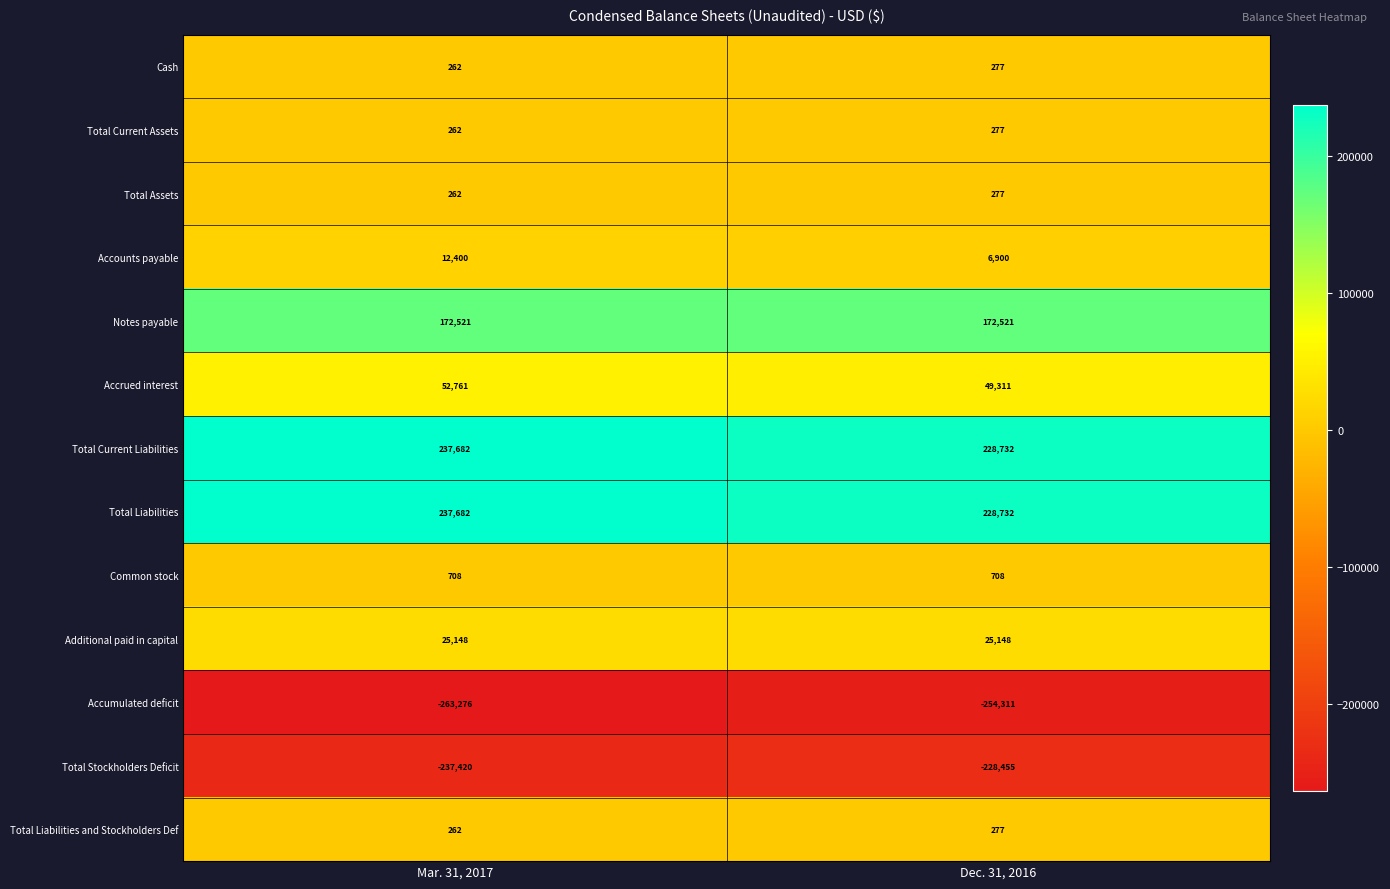

True or false: Cash has a value of 75 at Dec. 31, 2016.

False